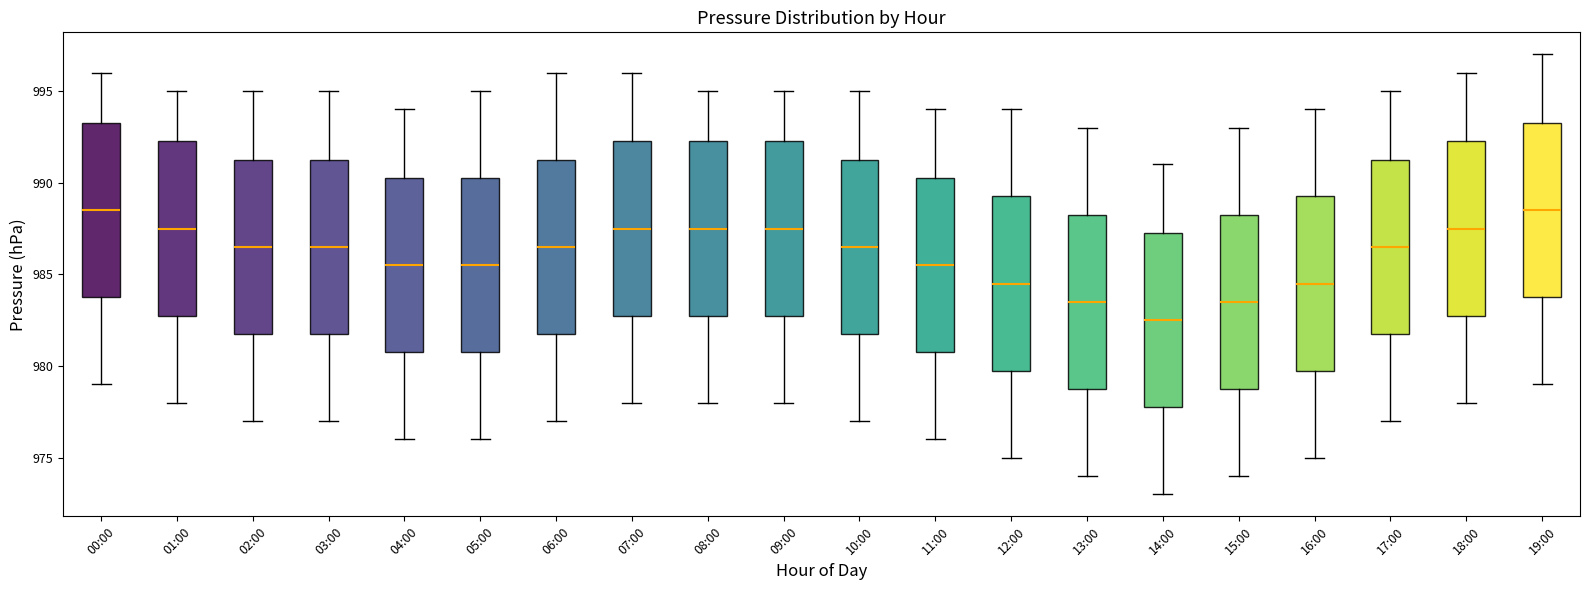

Which box has the lowest median line?

14:00